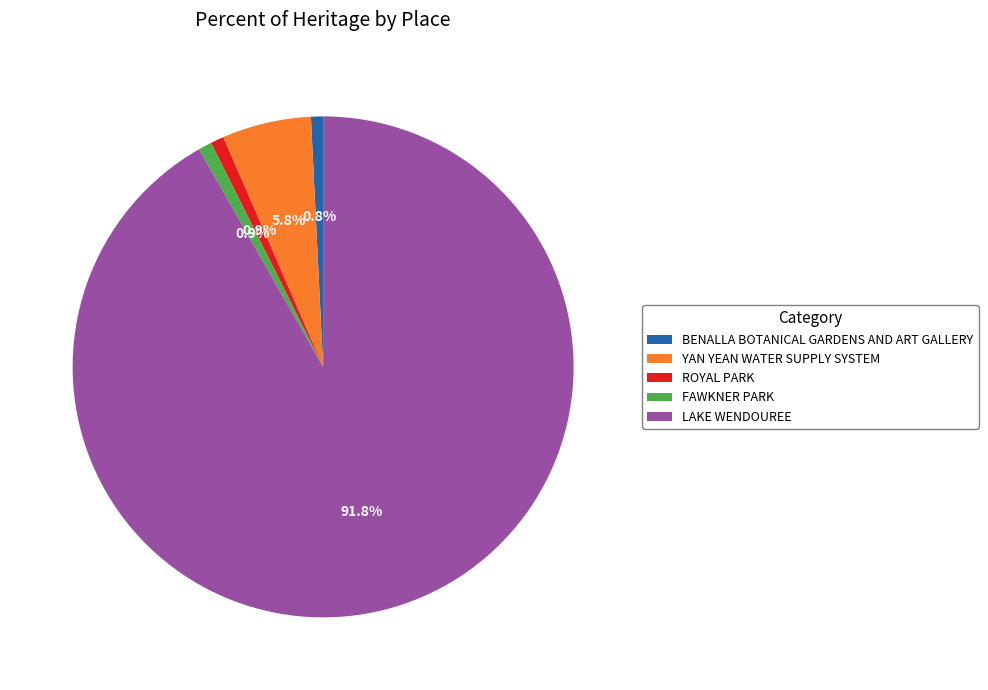

To the nearest percent, what is the average slice percentage?

20%